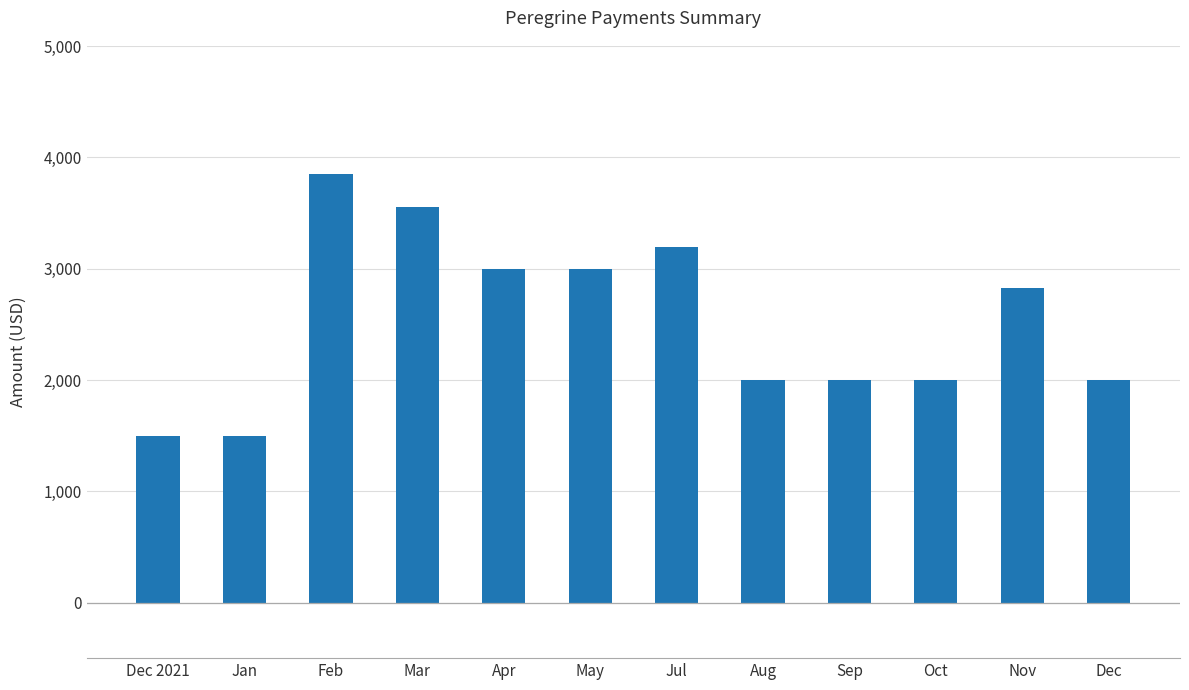

Reading left to right, extract all data points from this chart.

Dec 2021=1500.0	Jan=1500.0	Feb=3850.0	Mar=3557.1	Apr=3000.0	May=3000.0	Jul=3195.0	Aug=2000.0	Sep=2000.0	Oct=2000.0	Nov=2827.6	Dec=2000.0